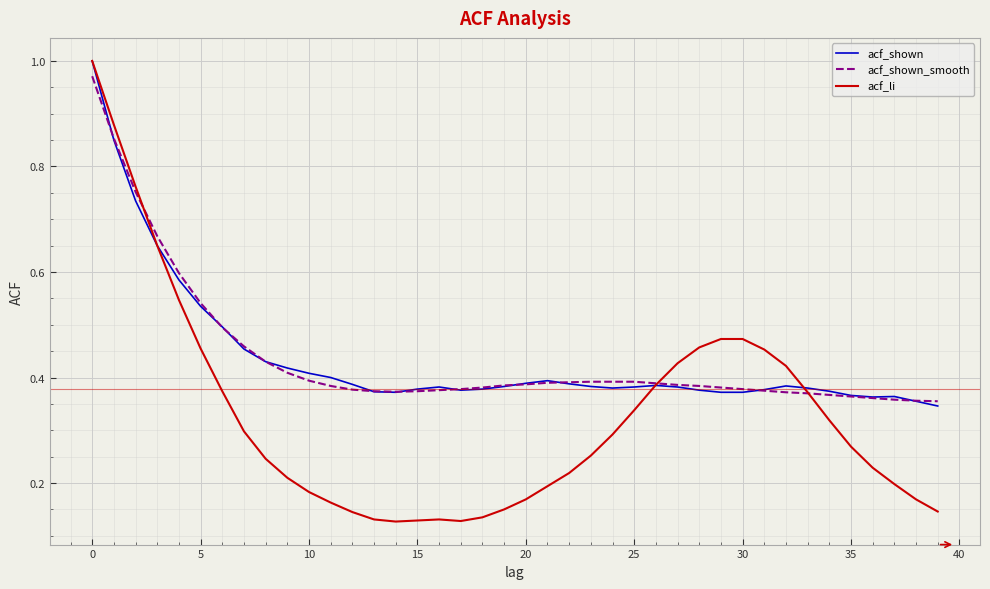

Which series has the widest spread of values?

acf_li